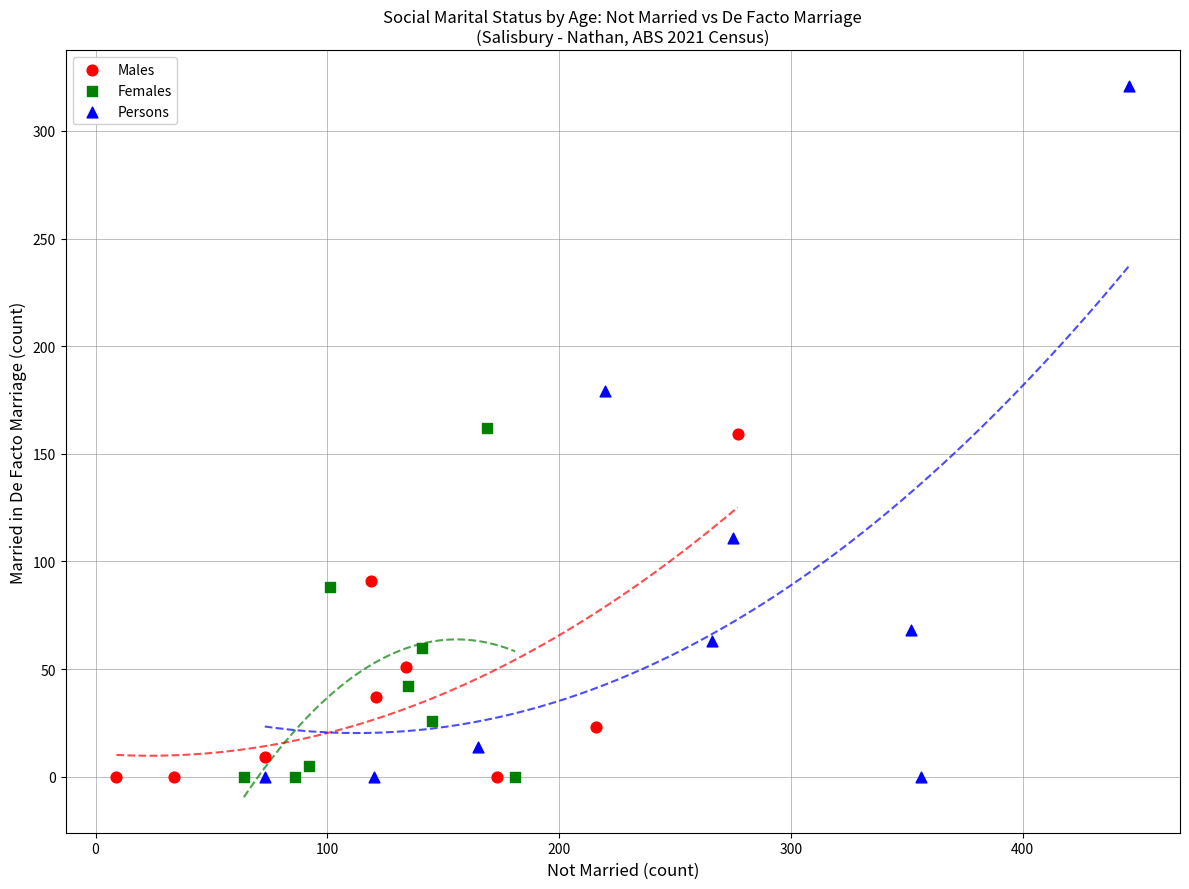

Which series has the widest spread of Y values?

Persons